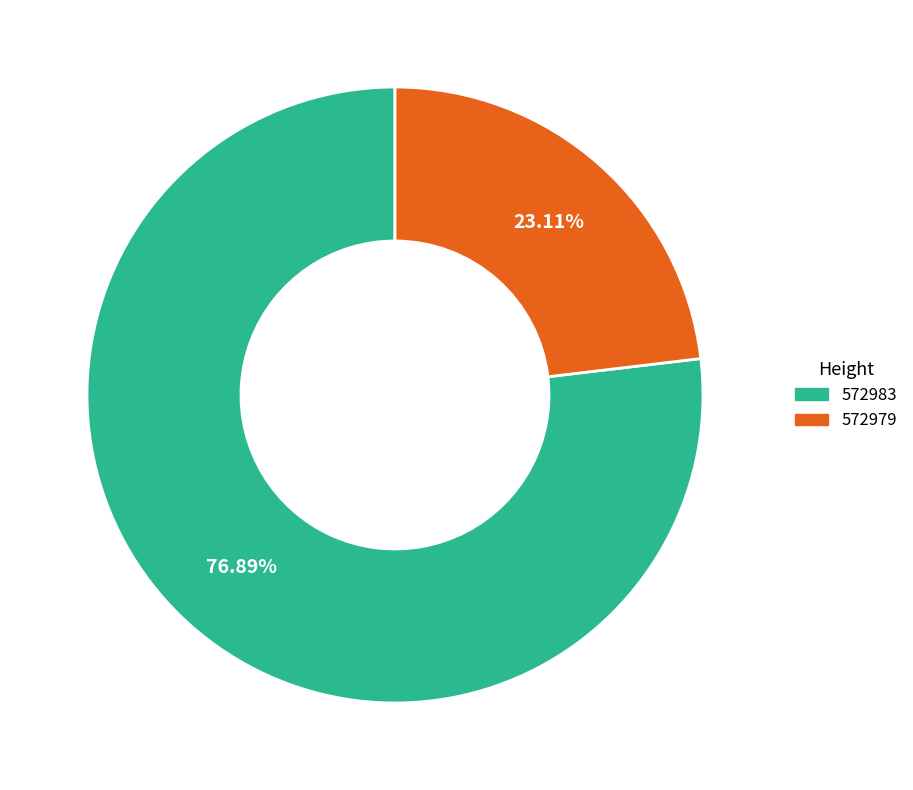

Count the number of slices in the pie.

2